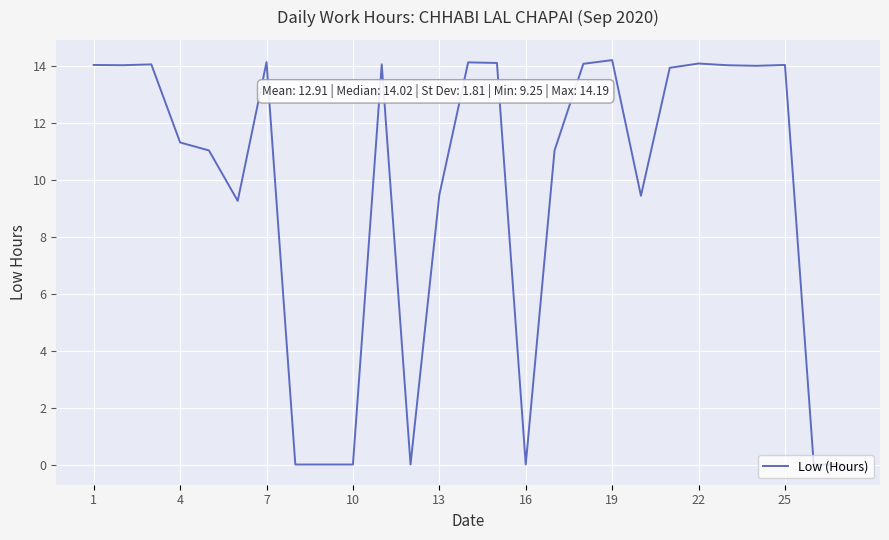

What is the maximum value shown in the chart?

14.2